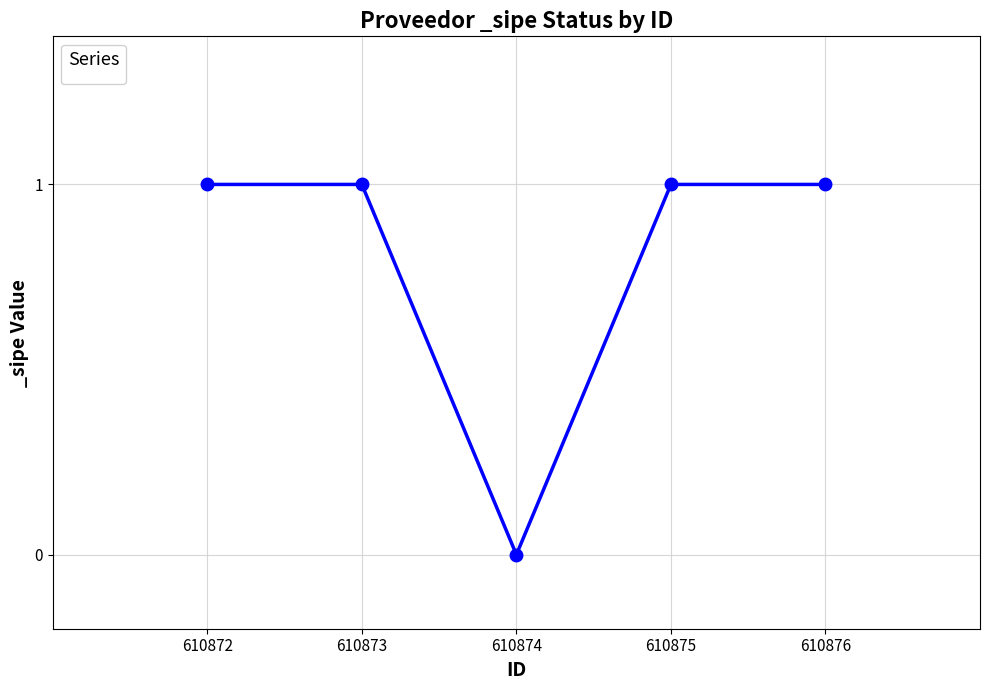

What is the value of the 5th point from the left?

1